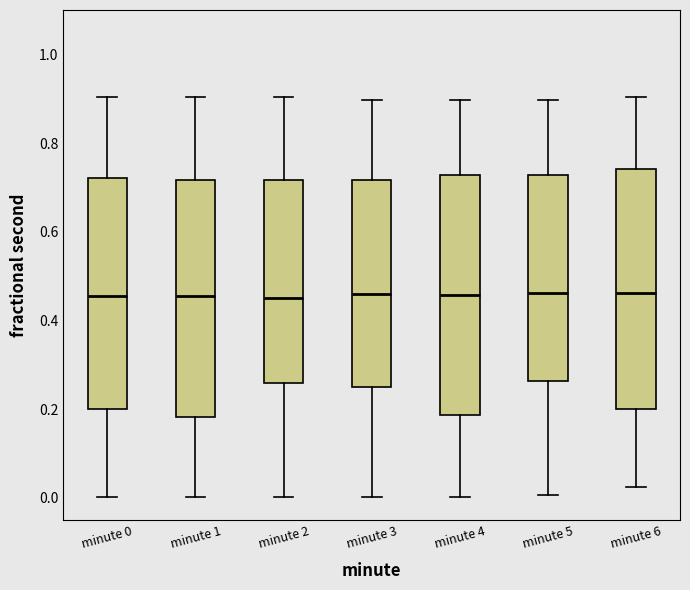

Reading left to right, read every box against the y-axis: the position of its median line, the range the box covers, and the ends of its whiskers. The values are not printed on the chart, so give them approximately, as read against the axis.

minute 0: median 0.46, box 0.20 to 0.72, whiskers 0.00 to 0.90
minute 1: median 0.46, box 0.18 to 0.72, whiskers 0.00 to 0.90
minute 2: median 0.46, box 0.26 to 0.72, whiskers 0.00 to 0.90
minute 3: median 0.46, box 0.24 to 0.72, whiskers 0.00 to 0.90
minute 4: median 0.46, box 0.18 to 0.72, whiskers 0.00 to 0.90
minute 5: median 0.46, box 0.26 to 0.72, whiskers 0.00 to 0.90
minute 6: median 0.46, box 0.20 to 0.74, whiskers 0.02 to 0.90